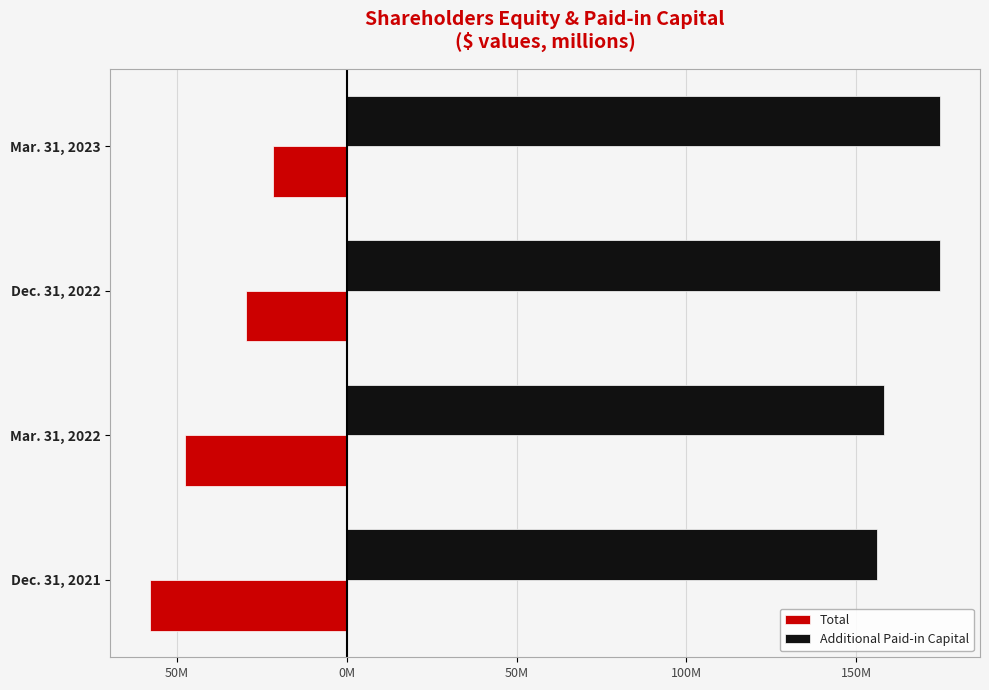

What is the difference between the second highest and minimum values in the Additional Paid-in Capital series?

18.5